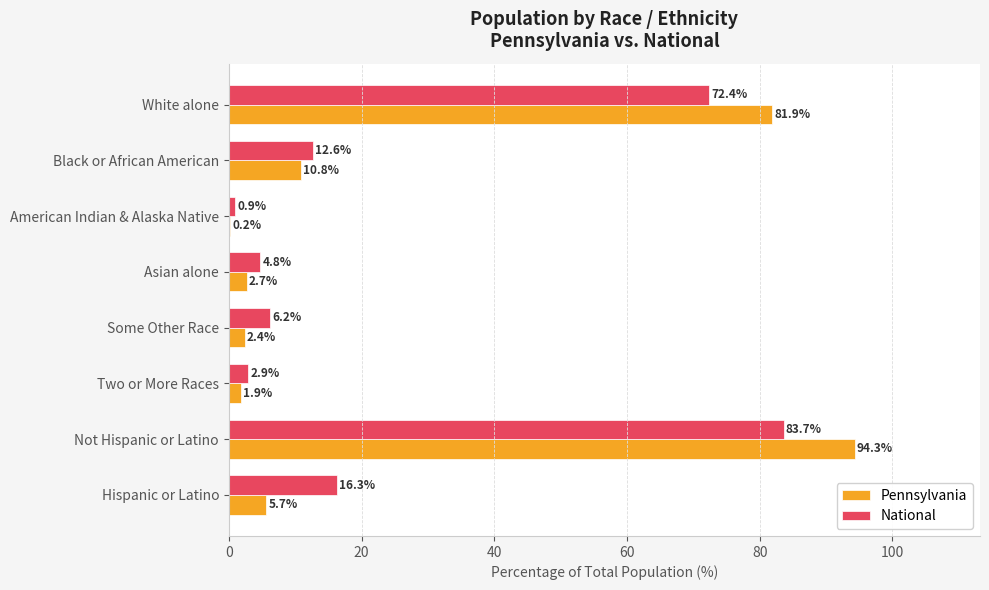

What is the average value of the National series?

25.0